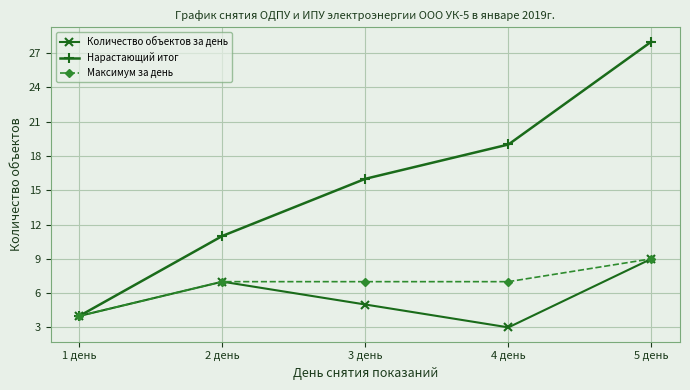

The Нарастающий итог series shows 7 at 4 день. True or false?

False